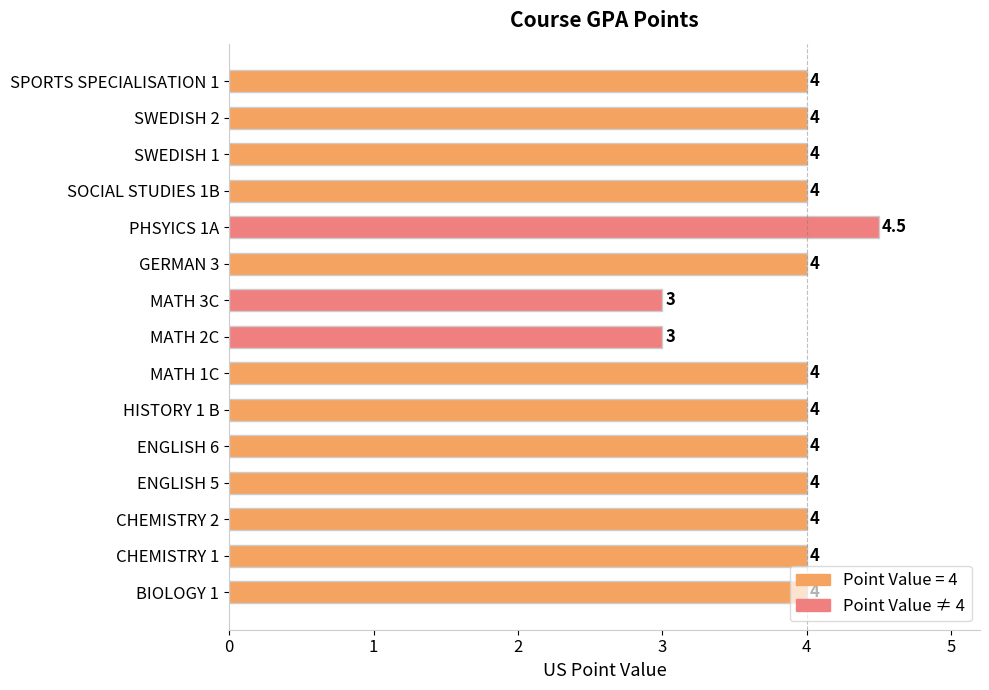

Is it true that the value at ENGLISH 6 is 1.1?

False